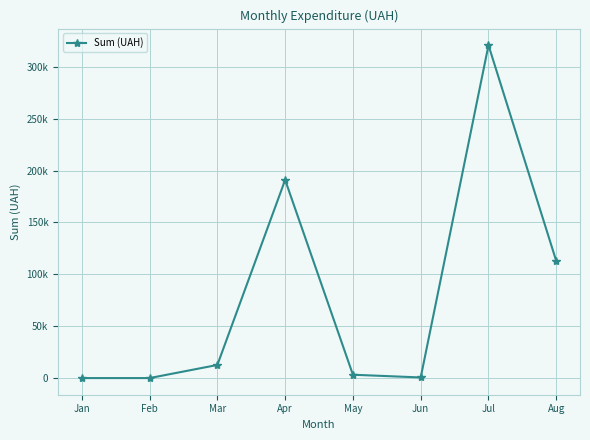

How many interior local peaks (higher than both neighbors) does the data have?

2